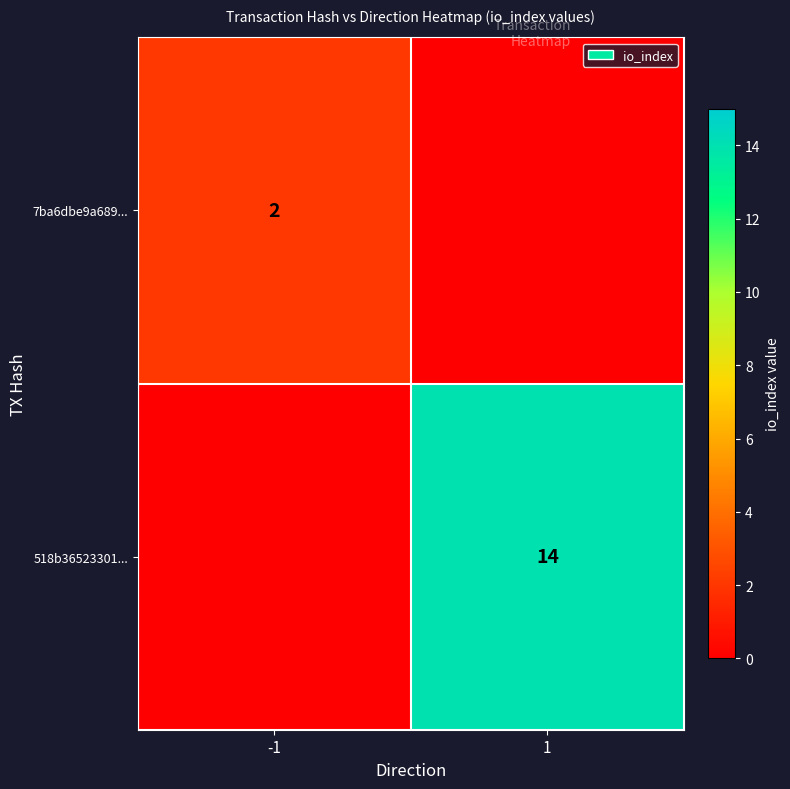

At how many categories does at least one series exceed 13?

1